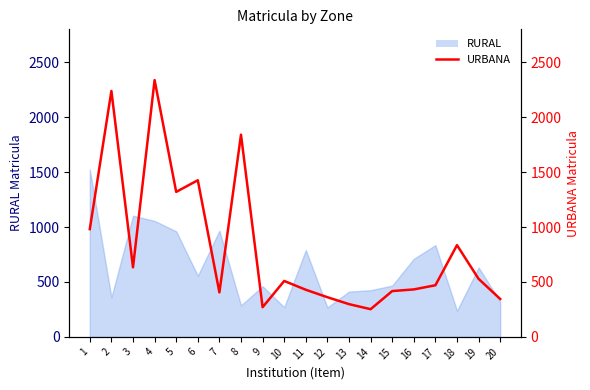

Which has a higher value, 7 or 14?

7